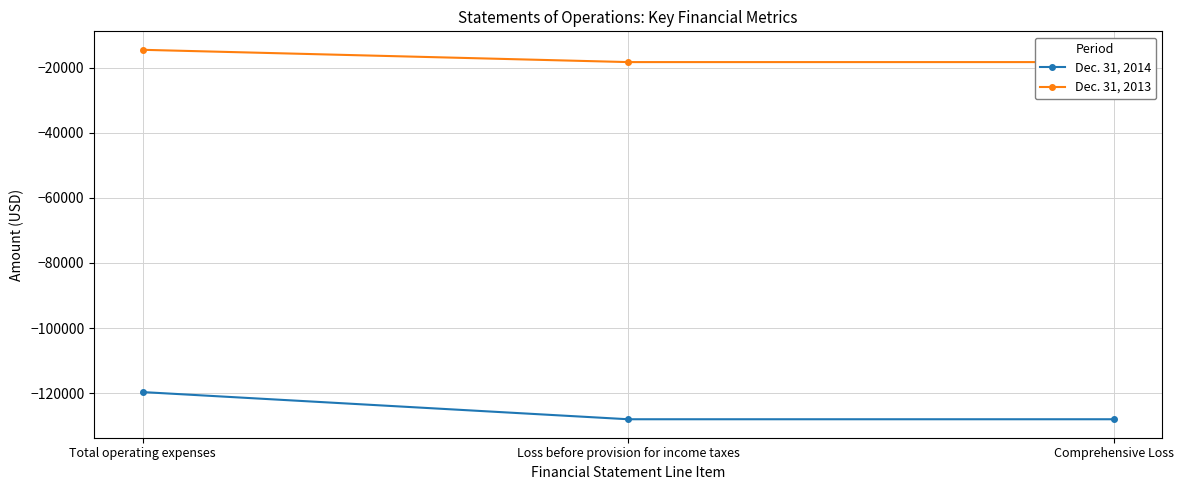

Reading left to right, what are all the values shown in this chart?

Dec. 31, 2014: Total operating expenses=-119687	Loss before provision for income taxes=-128041	Comprehensive Loss=-128041
Dec. 31, 2013: Total operating expenses=-14463	Loss before provision for income taxes=-18239	Comprehensive Loss=-18239